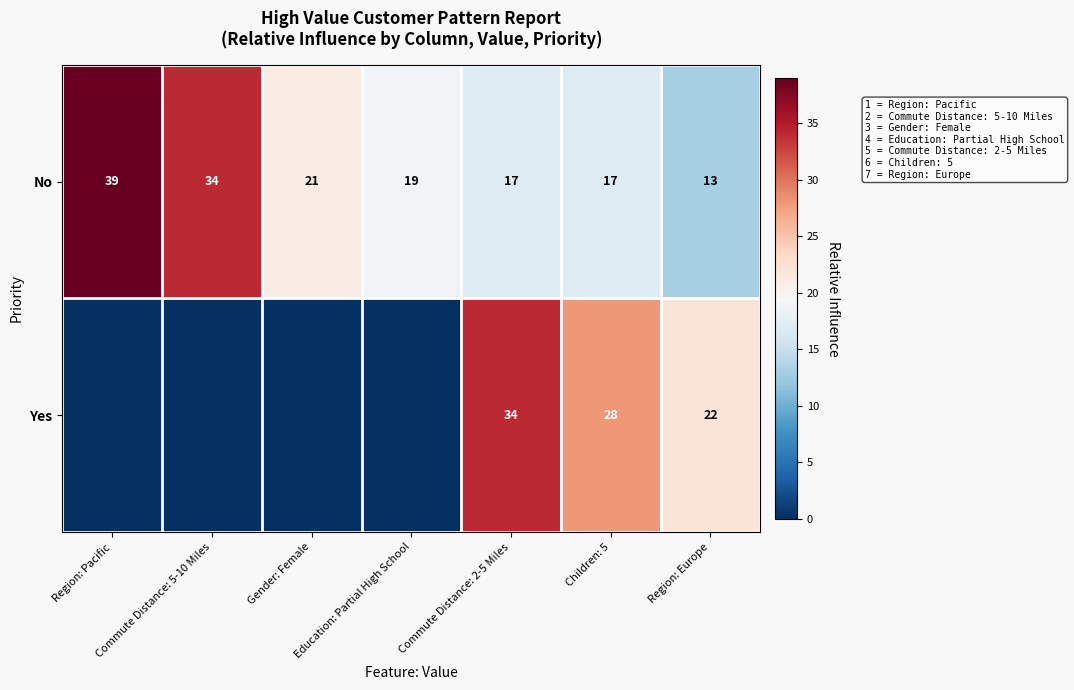

Rank the series at Commute Distance: 2-5 Miles from highest to lowest value.

Yes, No